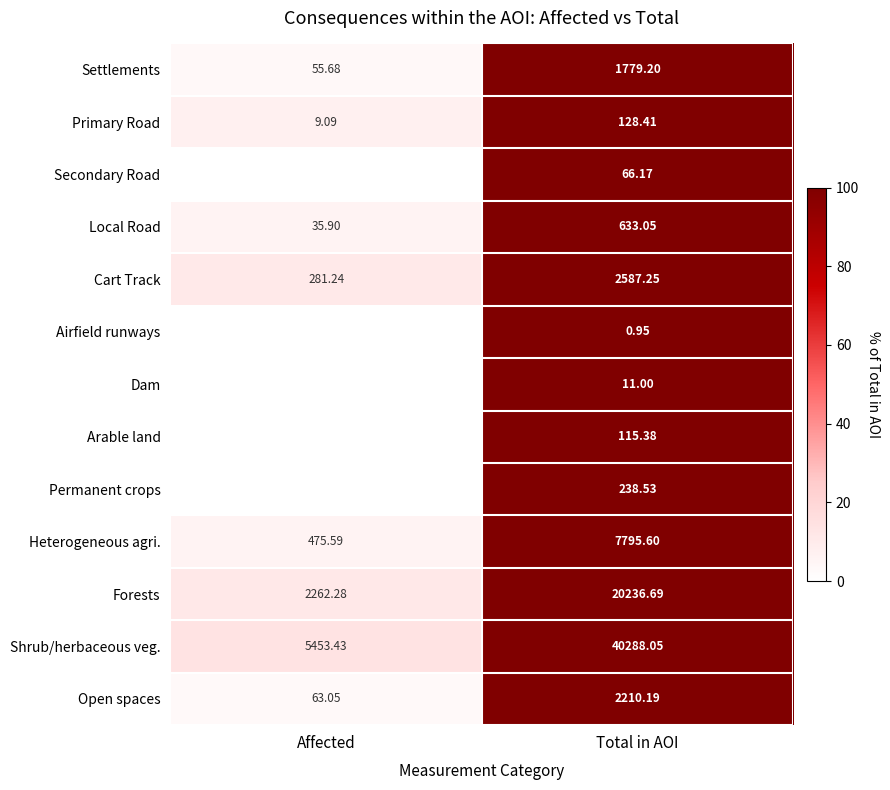

Rank the categories by Settlements value from highest to lowest.

Total in AOI, Affected